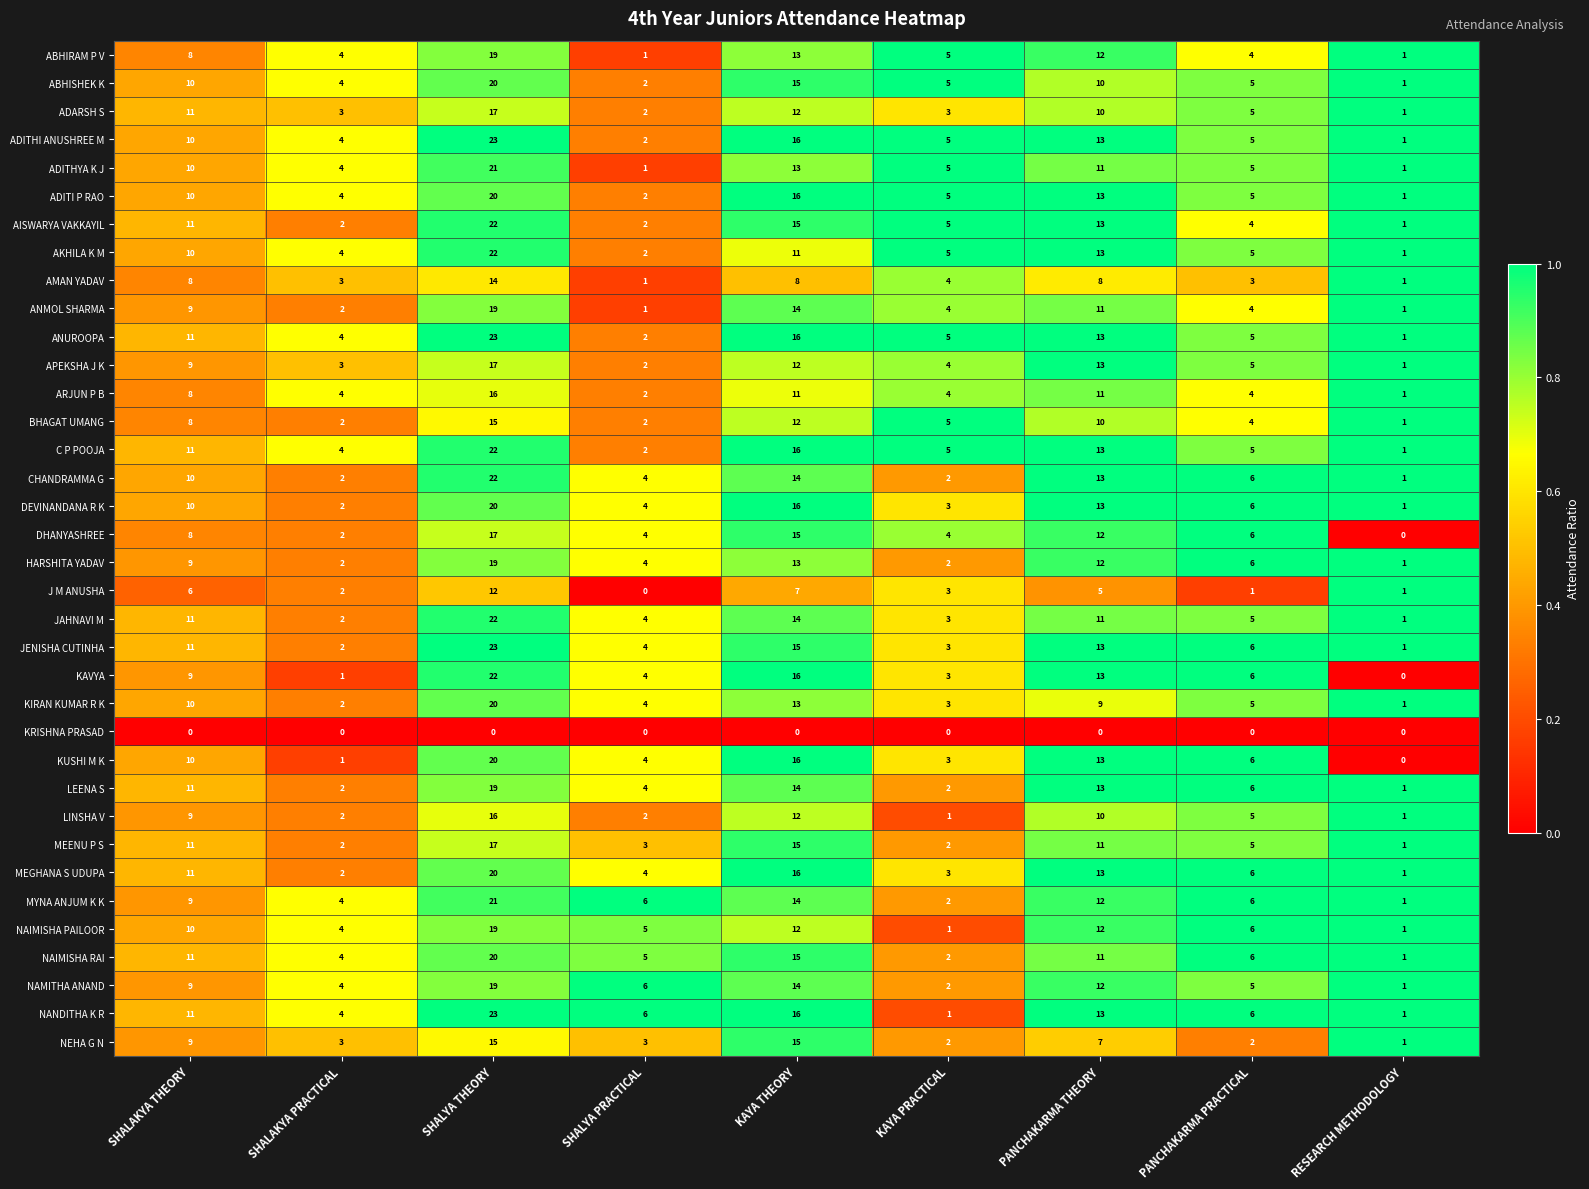

What is the average value of the C P POOJA series?

9